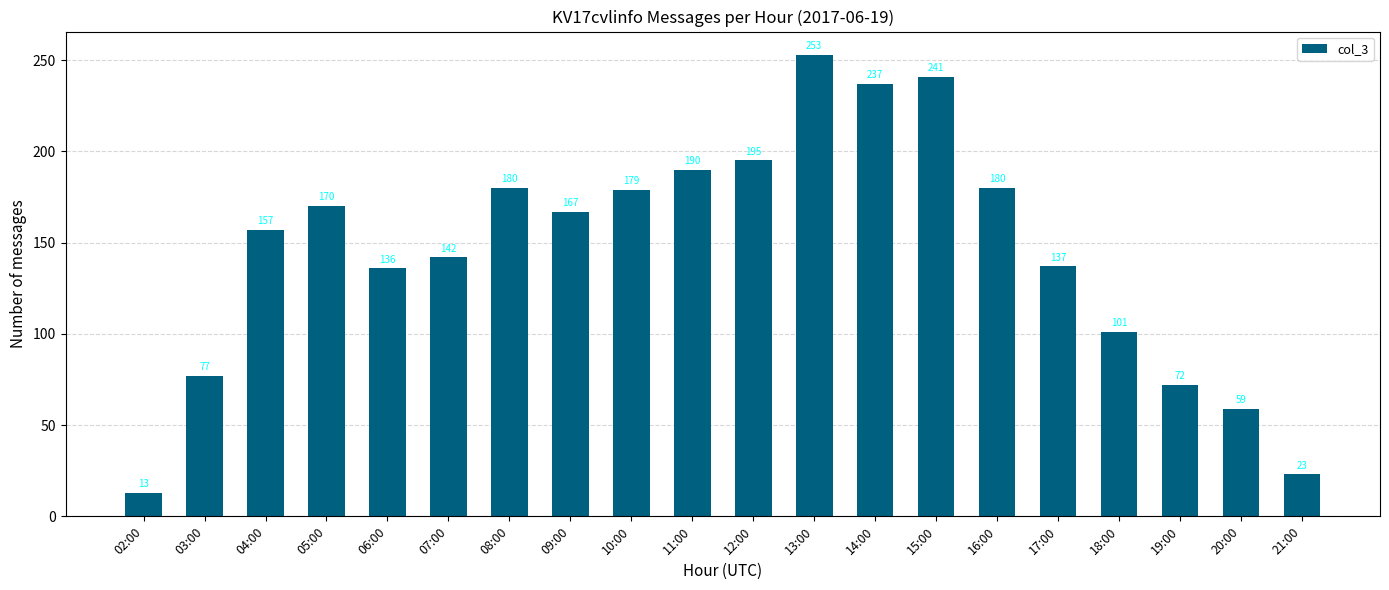

True or false: the data shows 253 at 13:00.

True